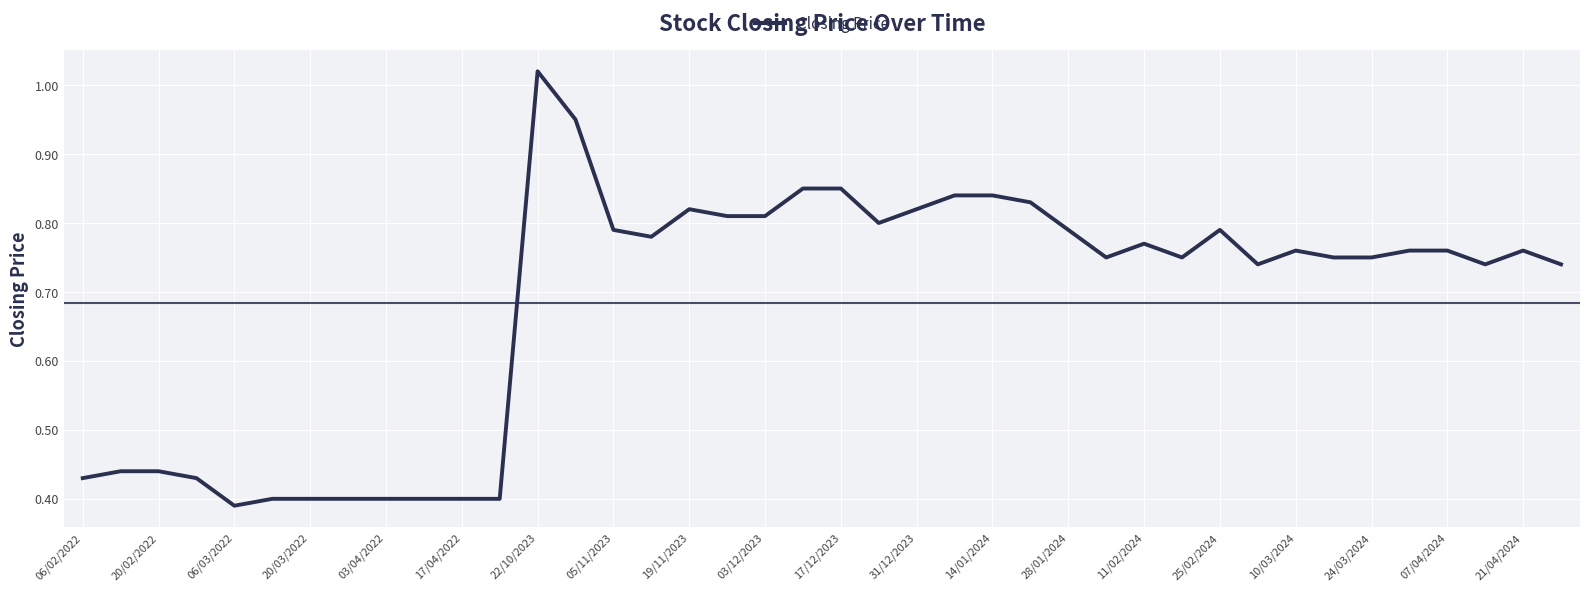

Does the chart have visible grid lines?

Yes